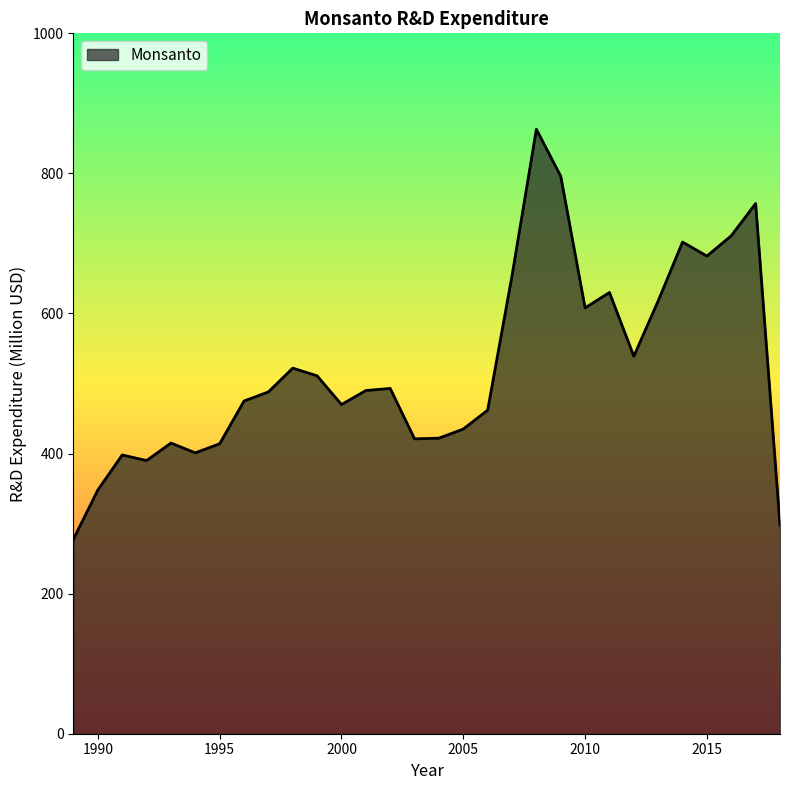

What is the greatest value displayed?

863